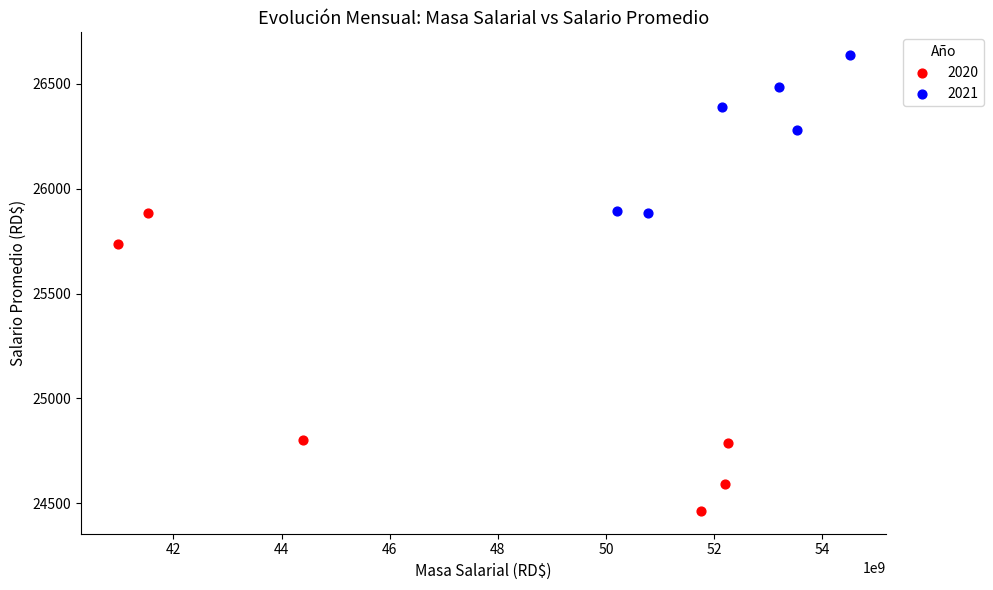

Which series contains the highest Y value?

2021